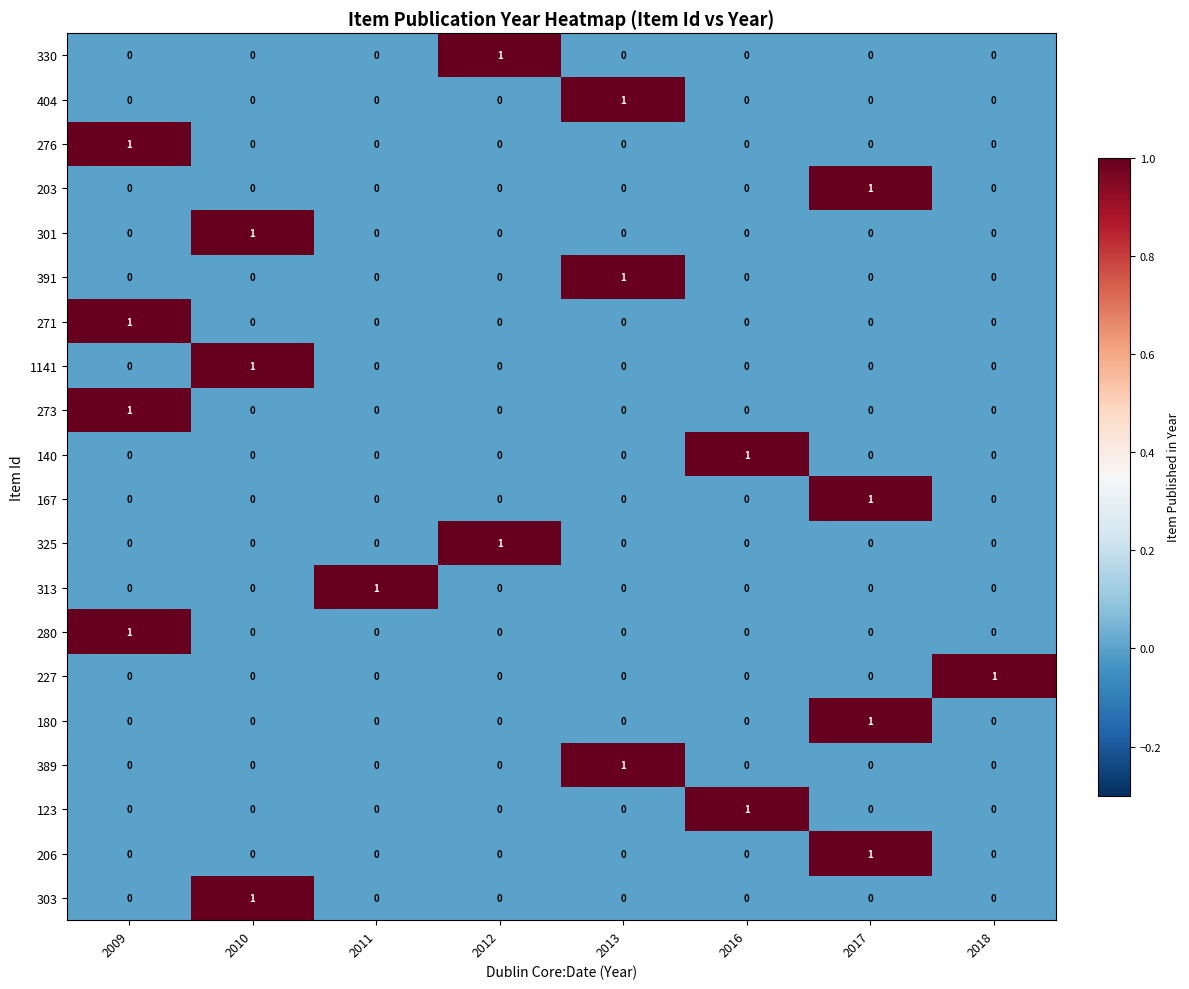

How many 303 values are between 0 and 1?

8